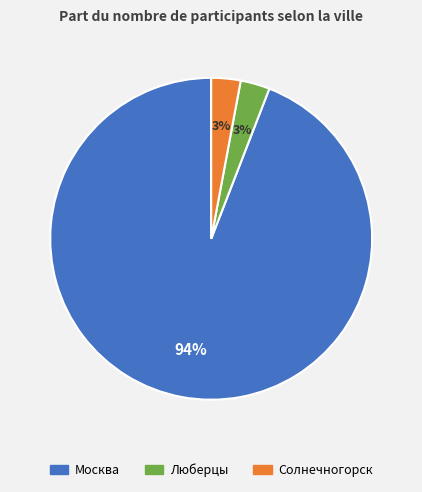

How many slices are in this pie chart?

3